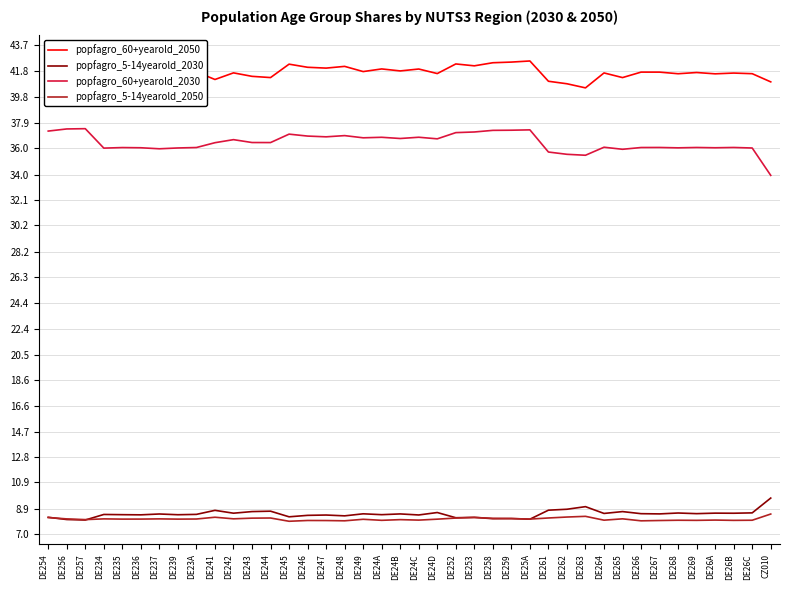

What is the minimum value for popfagro_5-14yearold_2050?

8.0